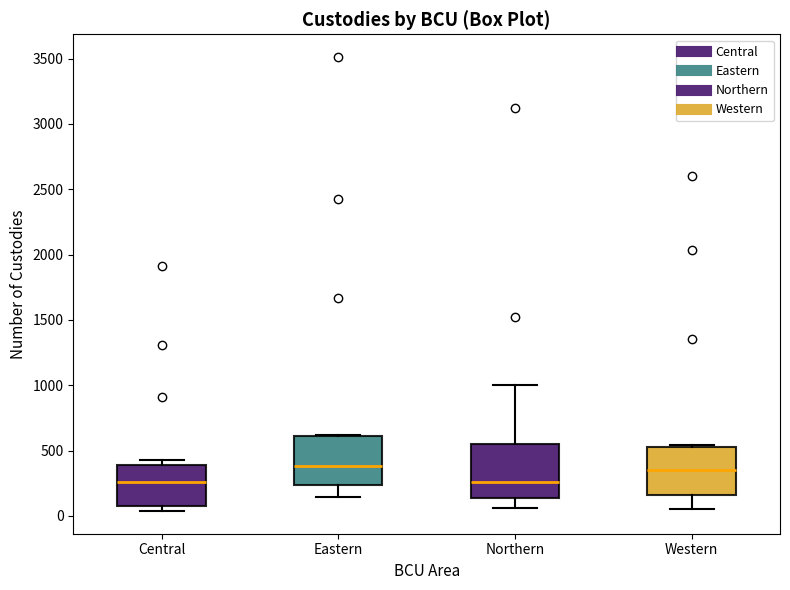

Reading left to right, read every box against the y-axis: the position of its median line, the range the box covers, and the ends of its whiskers. The values are not printed on the chart, so give them approximately, as read against the axis.

Central: median 250, box 100 to 400, whiskers 50 to 400 (just above the box's upper edge)
Eastern: median 400, box 250 to 600, whiskers 150 to 600
Northern: median 250, box 150 to 550, whiskers 50 to 1000
Western: median 350, box 150 to 500, whiskers 50 to 550